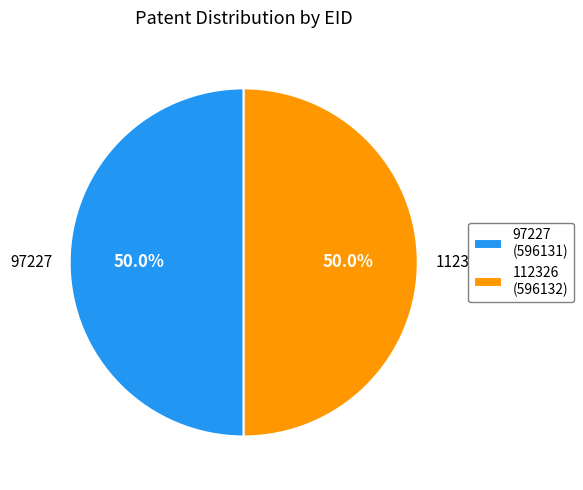

What is the ratio of the value at 112326 to the value at 97227?

1.0